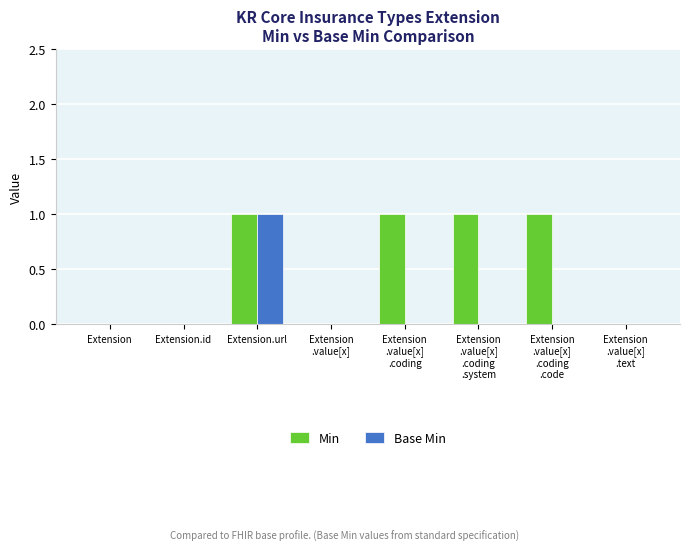

How many distinct data groups are displayed?

2